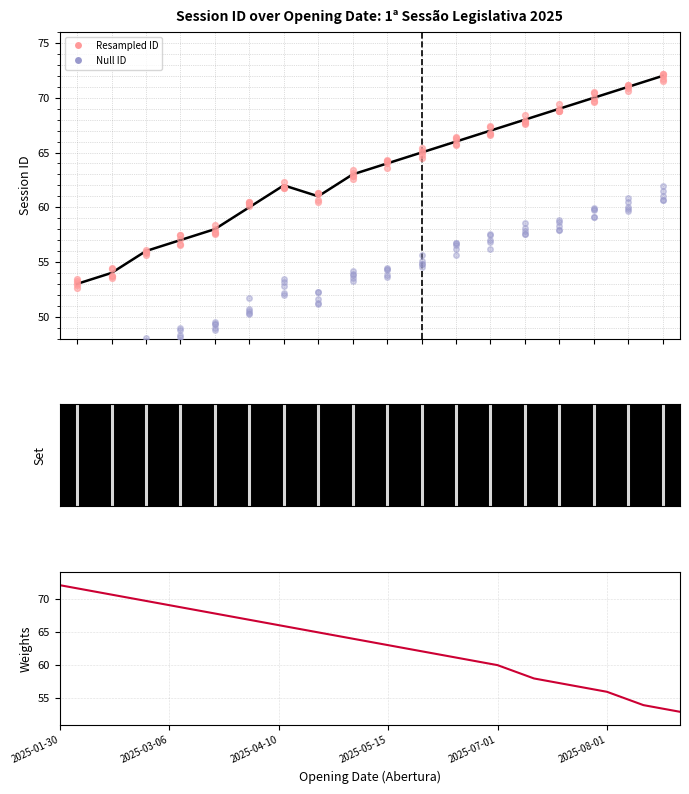

Is the value of Session ID at 14 greater than the value of Weights at 7?

Yes